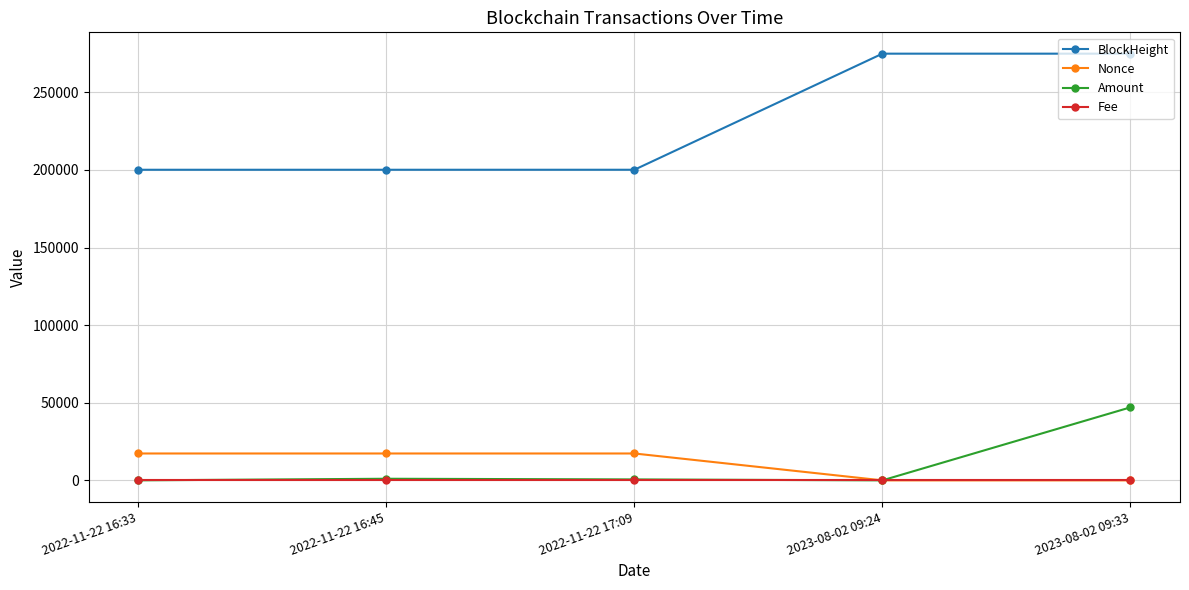

At how many categories does at least one series exceed 42254?

5